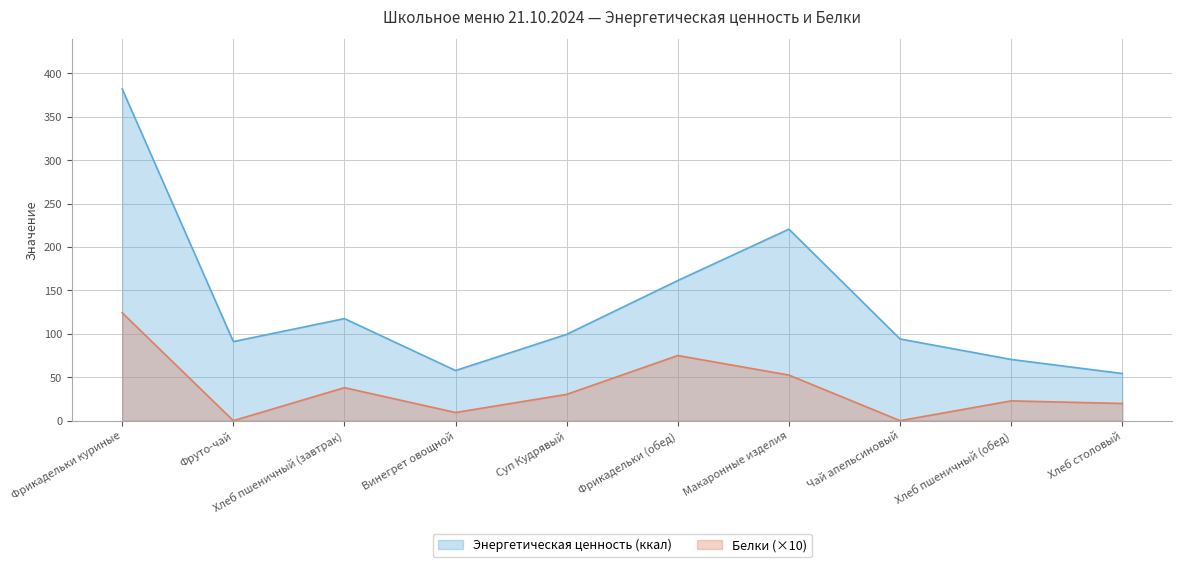

Is the value of Энергетическая ценность (ккал) at Фрикадельки куриные greater than the value of Белки at Фрикадельки (обед)?

Yes